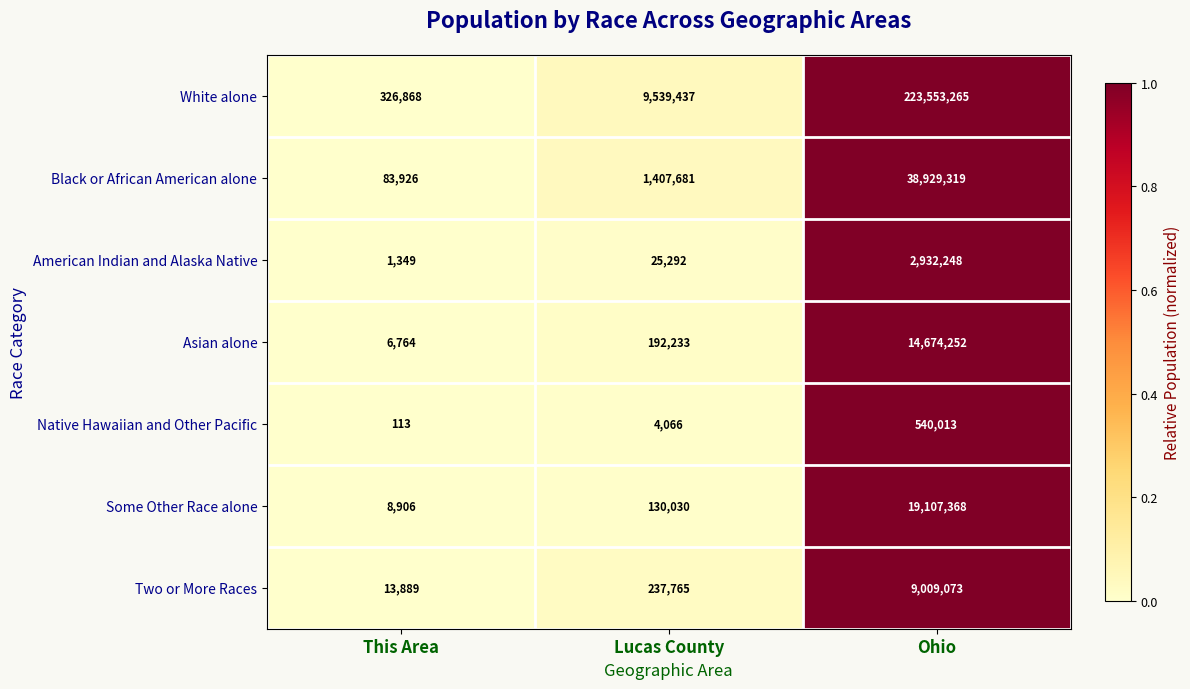

The White alone series shows 87047 at This Area. True or false?

False